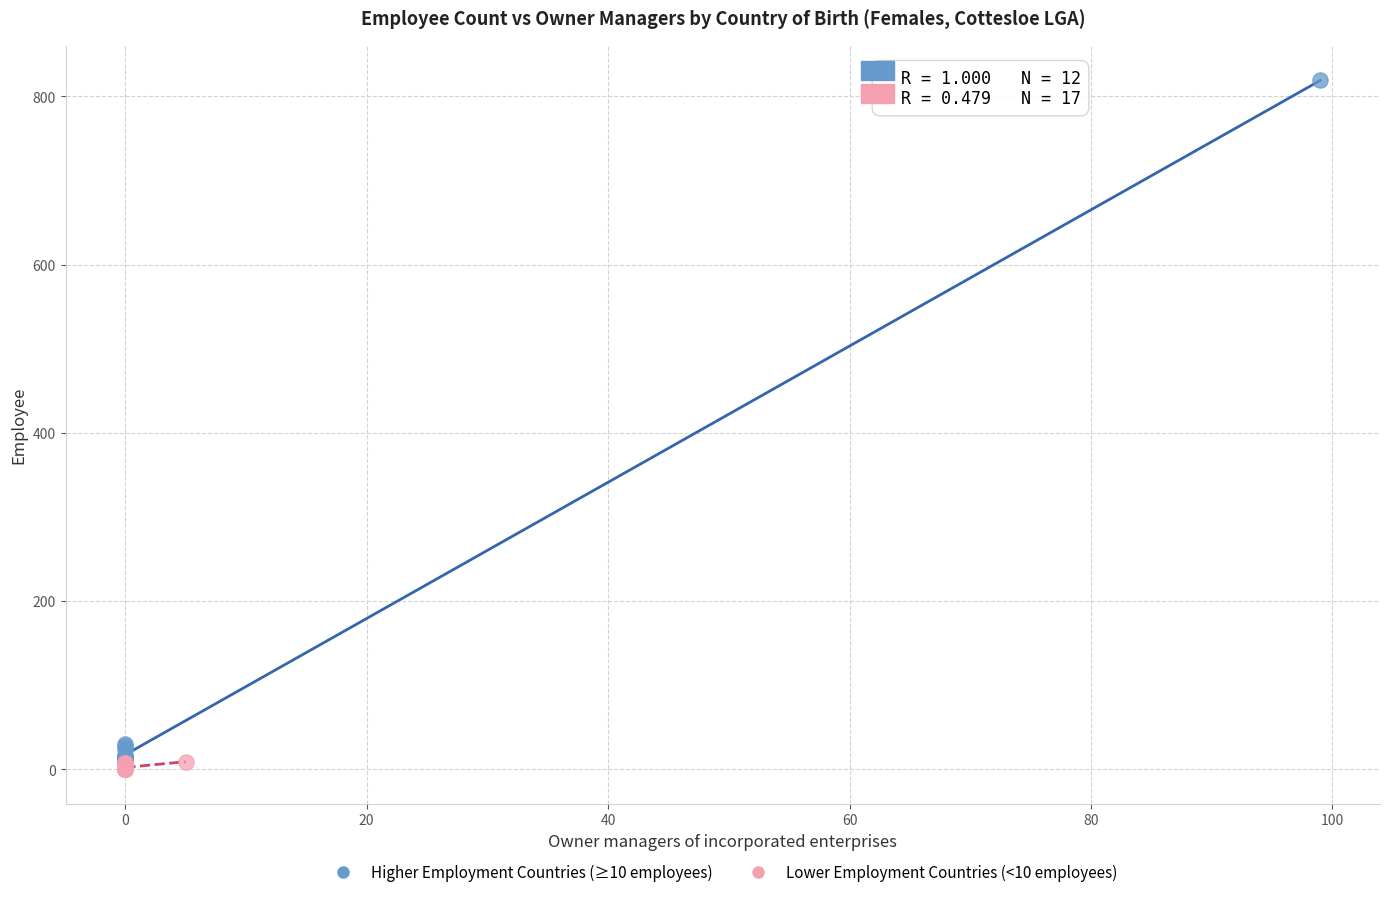

What are all the series names shown in the legend?

Higher Employment Countries (≥10 employees), Lower Employment Countries (<10 employees)